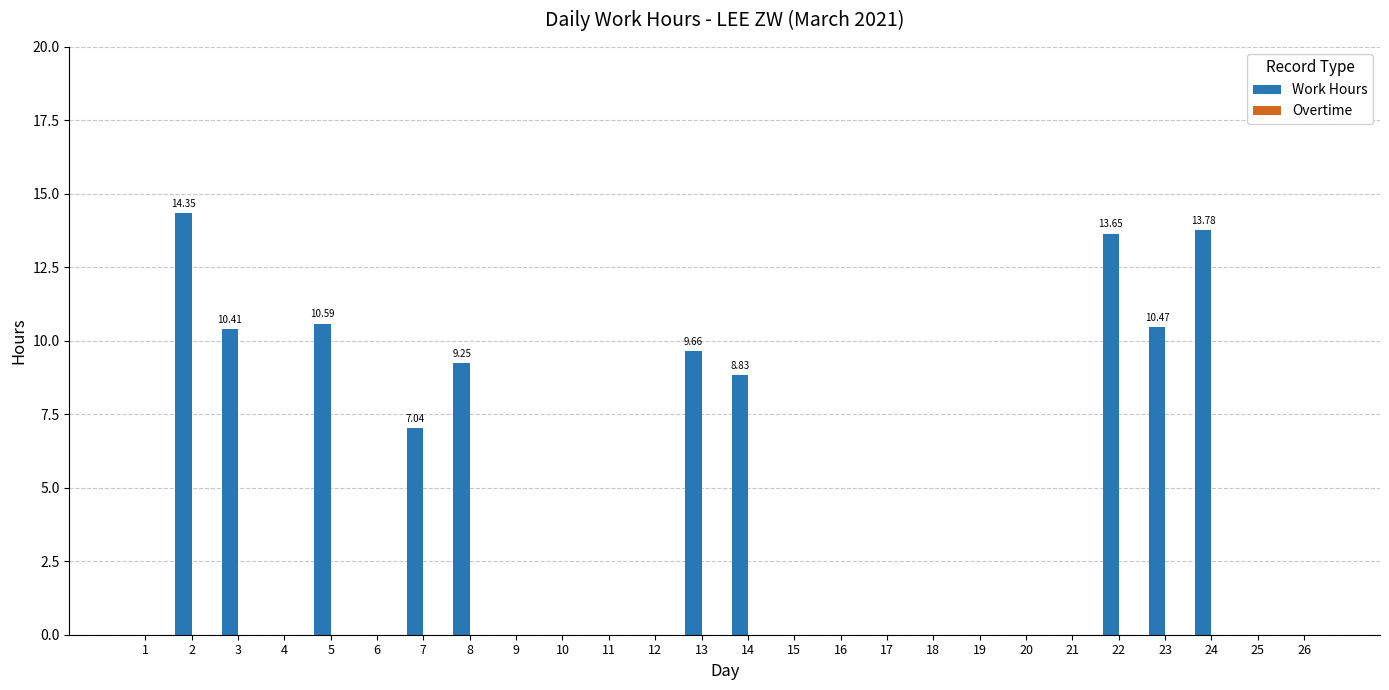

How many distinct data groups are displayed?

1